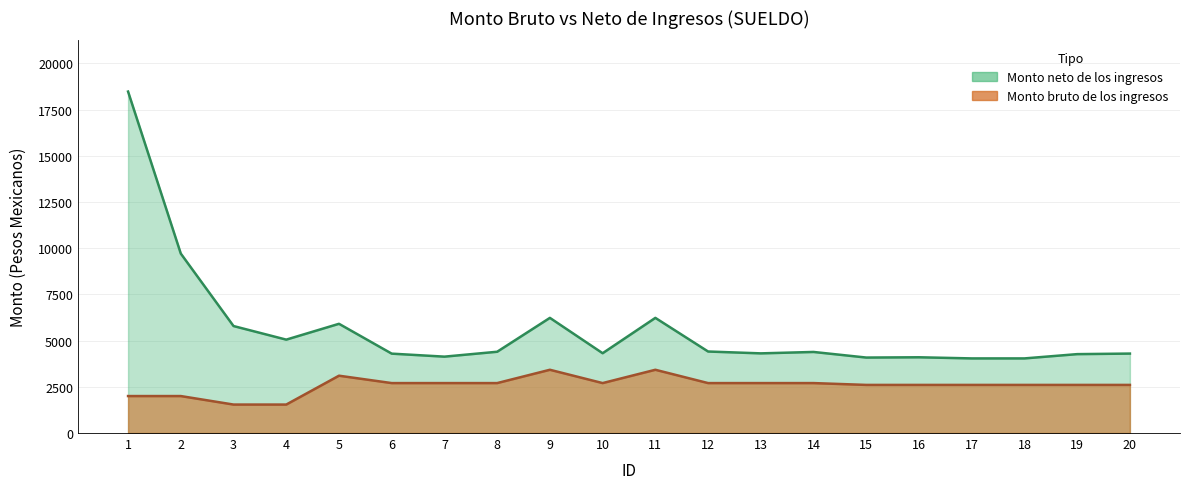

Rank the series by their maximum value, from lowest to highest.

Monto bruto de los ingresos, Monto neto de los ingresos